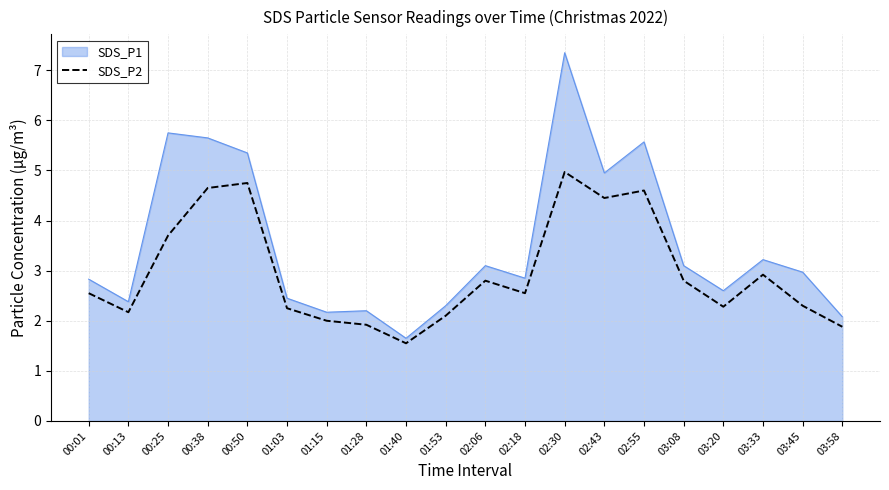

What is the difference between the maximum and minimum values in the SDS_P2 series?

3.4